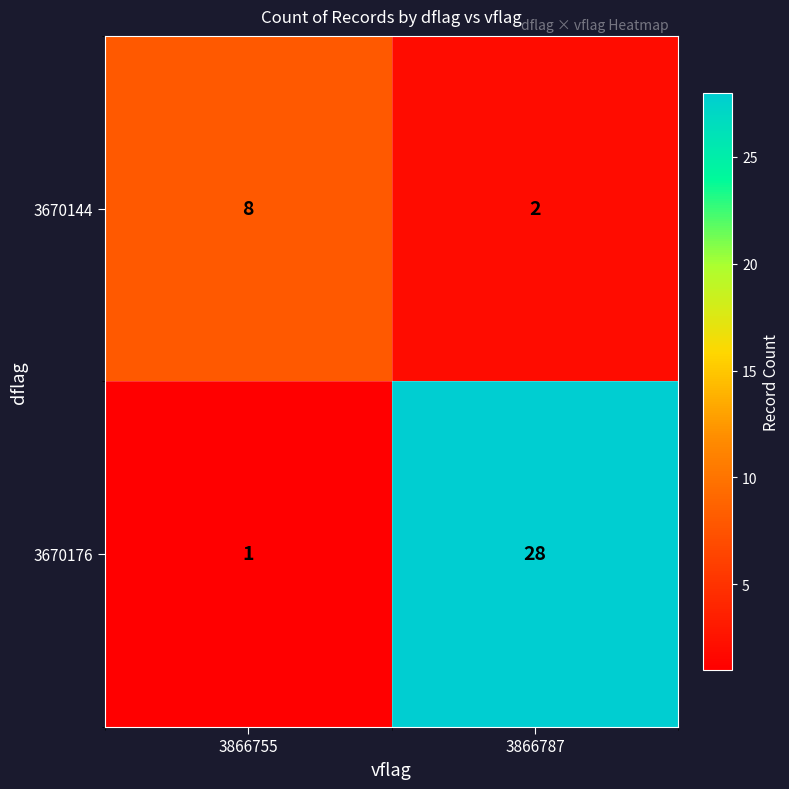

True or false: 3670144 has a value of 2 at 3866787.

True